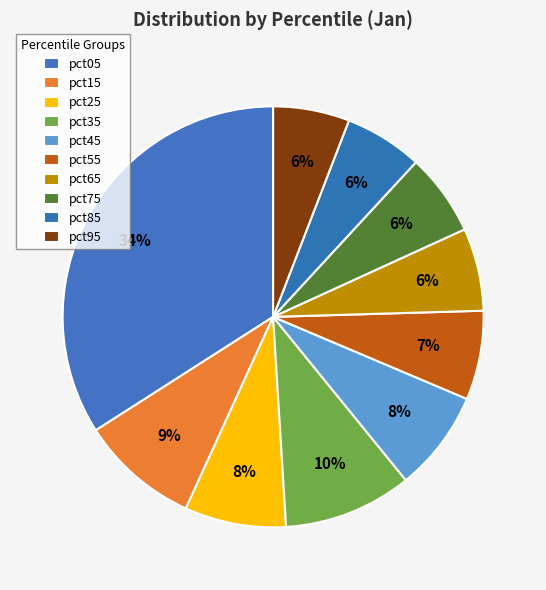

True or false: pct65 accounts for 6% of the total.

True